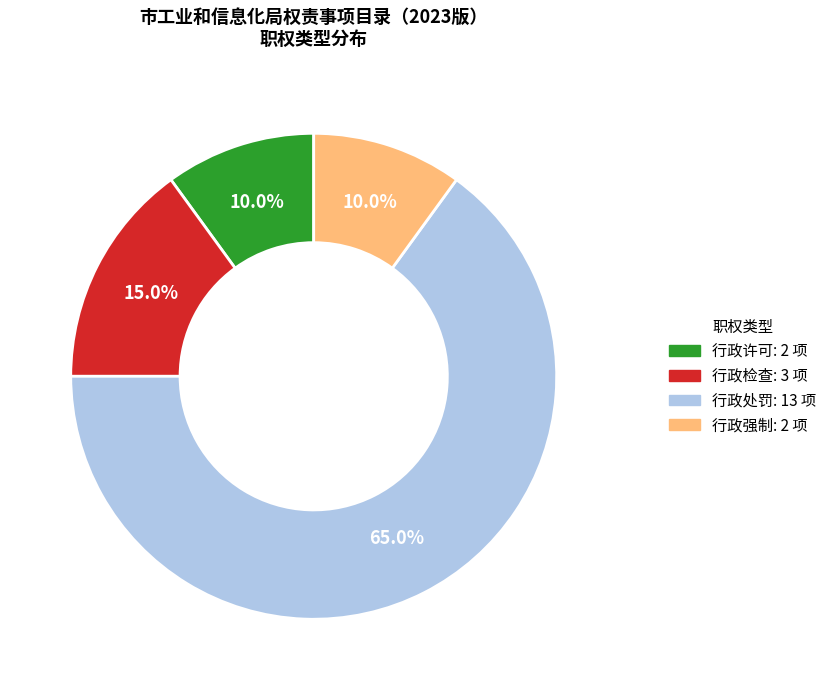

Which has a higher value, 行政强制 or 行政检查?

行政检查